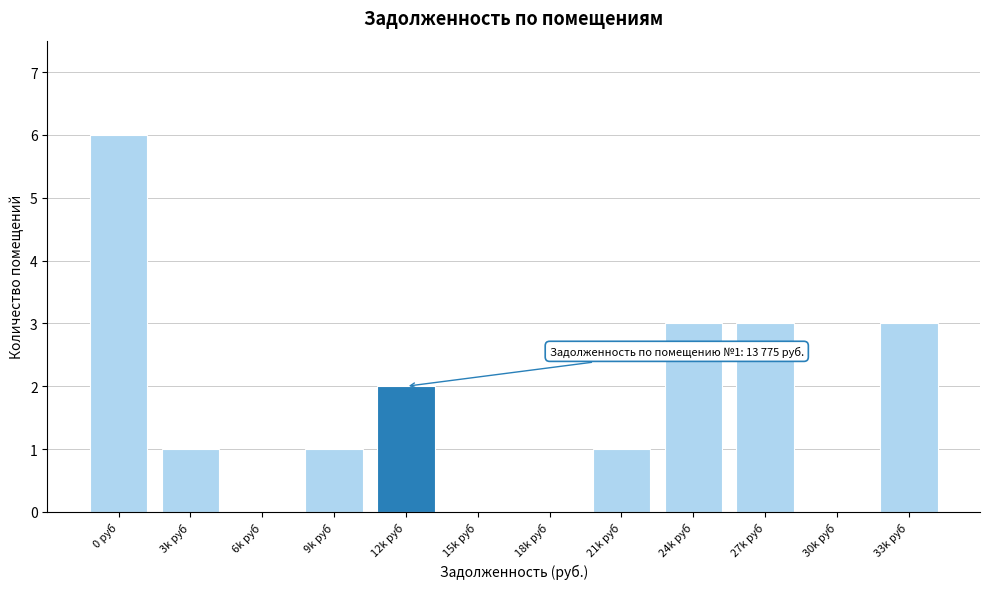

Reading left to right, extract all data points from this chart.

0 руб=6	3k руб=1	6k руб=0	9k руб=1	12k руб=2	15k руб=0	18k руб=0	21k руб=1	24k руб=3	27k руб=3	30k руб=0	33k руб=3